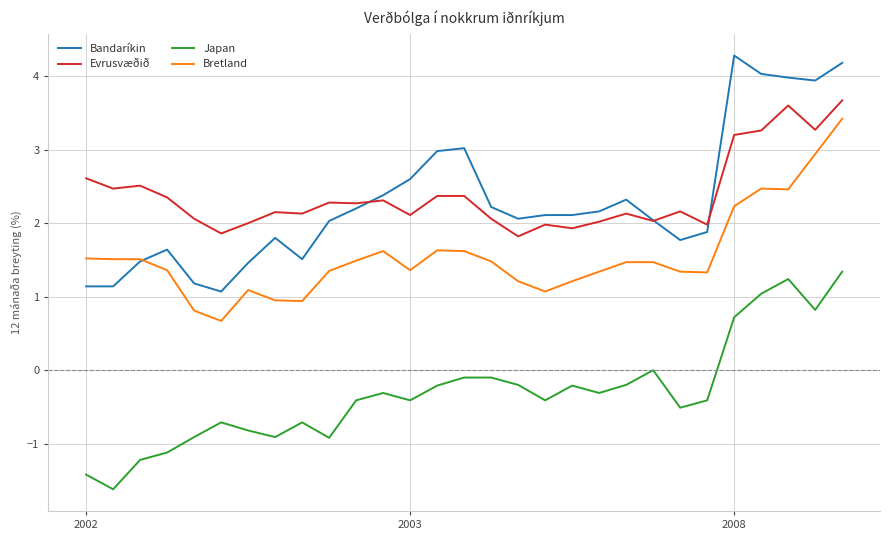

True or false: Bandaríkin and Japan intersect in this chart.

False